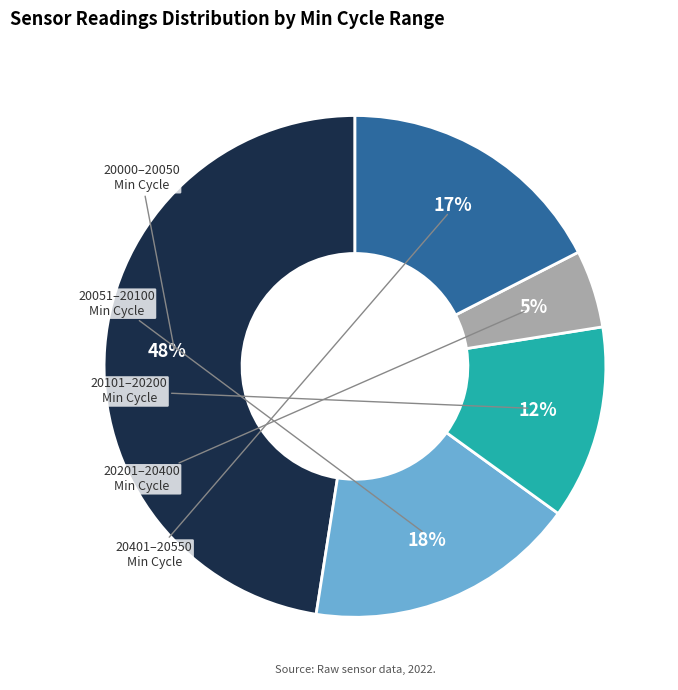

To the nearest percent, what is the difference between the largest and smallest slice percentages?

43%